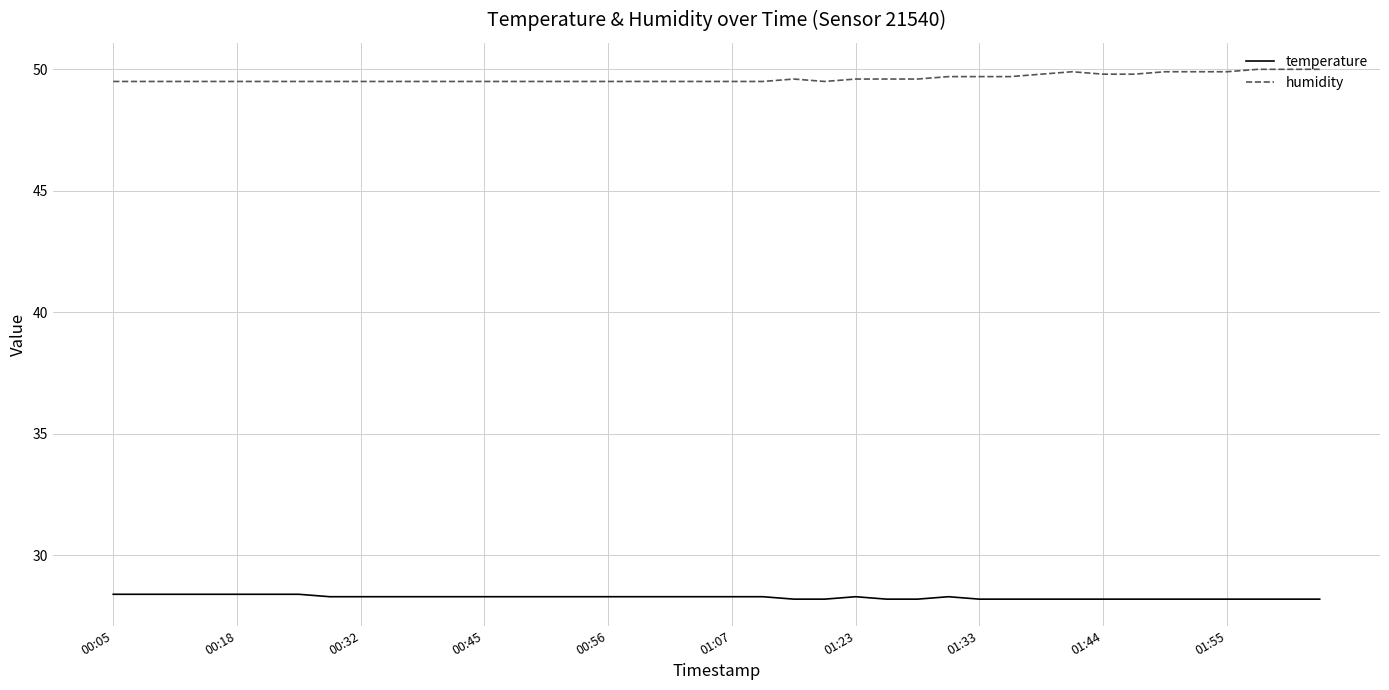

At how many categories does at least one series exceed 44?

40